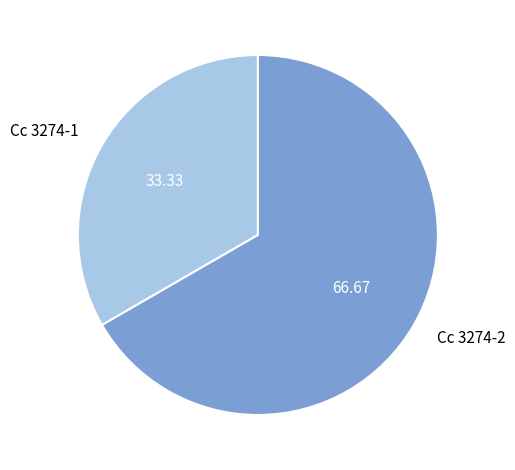

How many segments does this pie chart have?

2